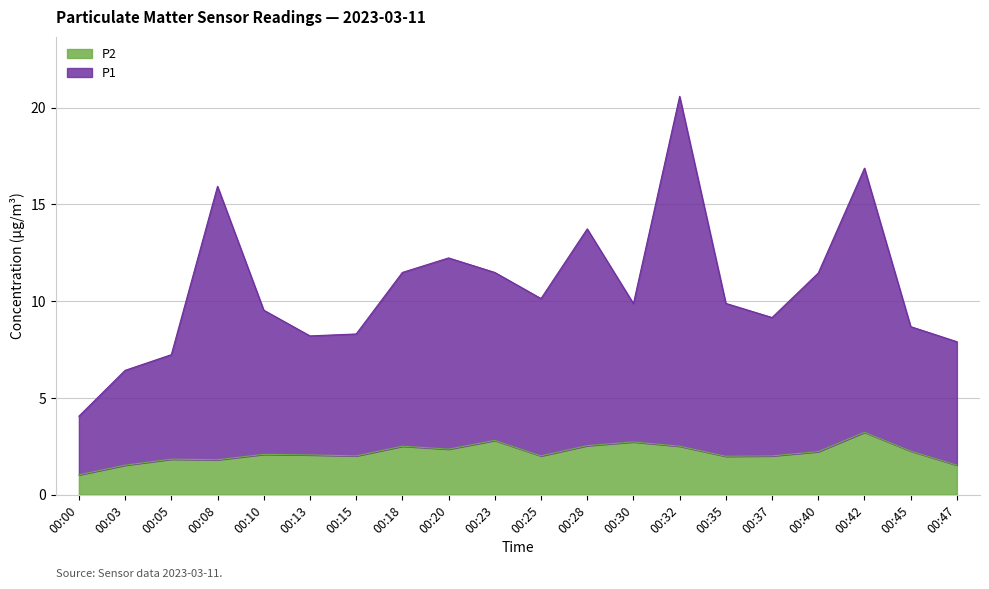

Which series changed the most between 00:25 and 00:28?

P1